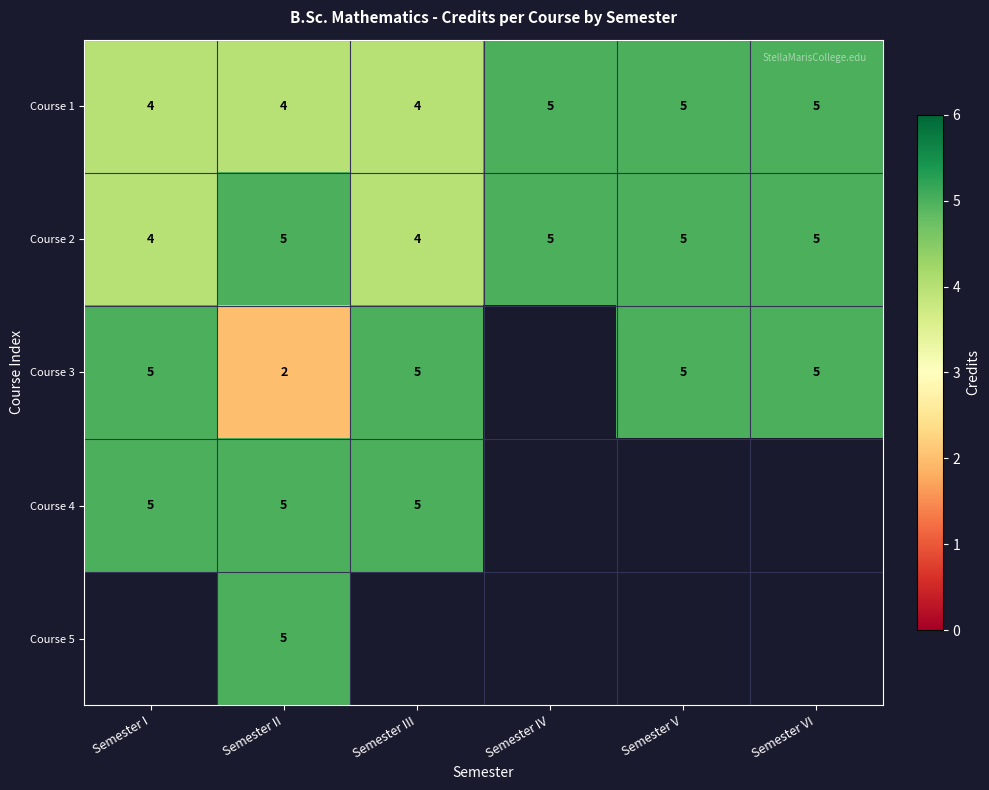

What is the difference between the maximum and minimum values in the Course 2 series?

1.0